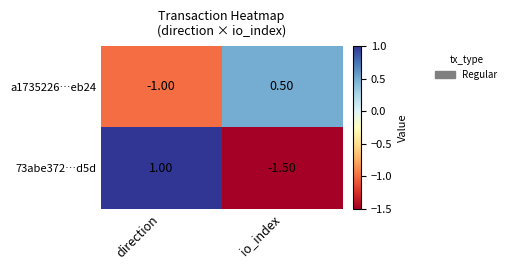

At direction, list the series in order from smallest to largest.

a1735226…eb24, 73abe372…d5d